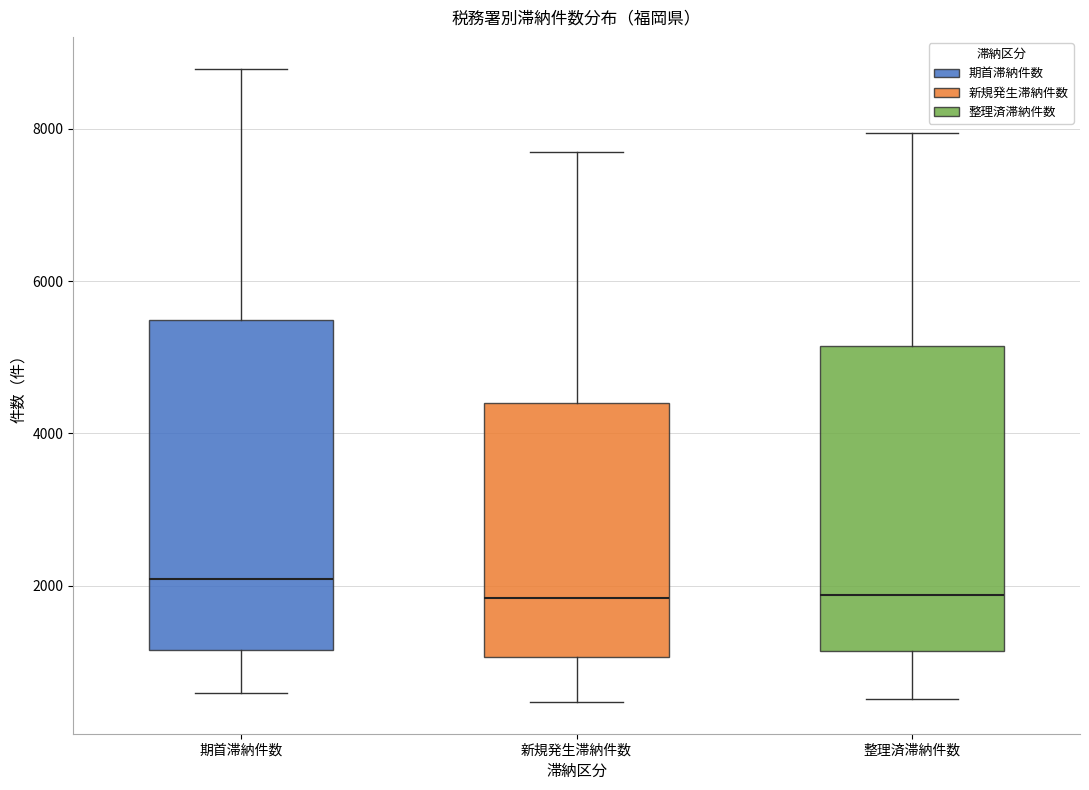

Reading left to right, transcribe this box plot: for each box, give where its median line is, the range the box spans, and where its two whiskers end, as read against the y-axis. The values are not printed on the chart, so give them approximately, as read against the axis.

期首滞納件数: median 2000, box 1200 to 5400, whiskers 600 to 8800
新規発生滞納件数: median 1800, box 1000 to 4400, whiskers 400 to 7800
整理済滞納件数: median 1800, box 1200 to 5200, whiskers 600 to 8000